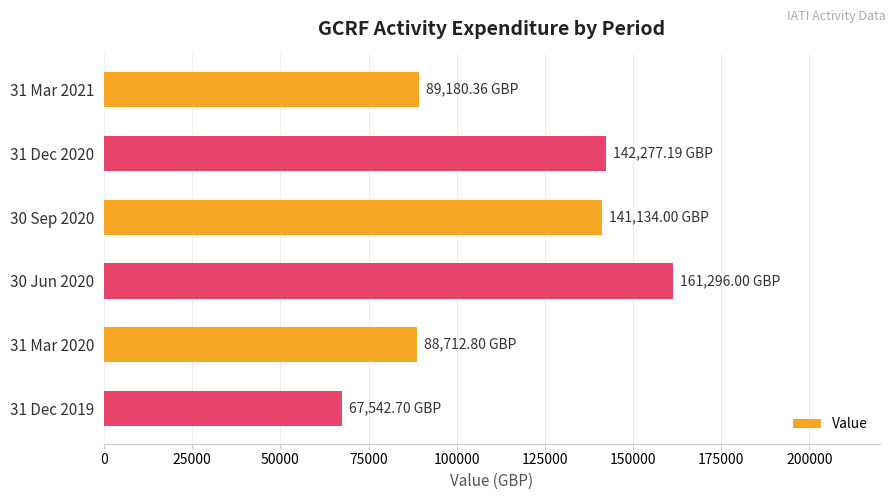

Which has a higher value, 31 Mar 2021 or 30 Sep 2020?

30 Sep 2020